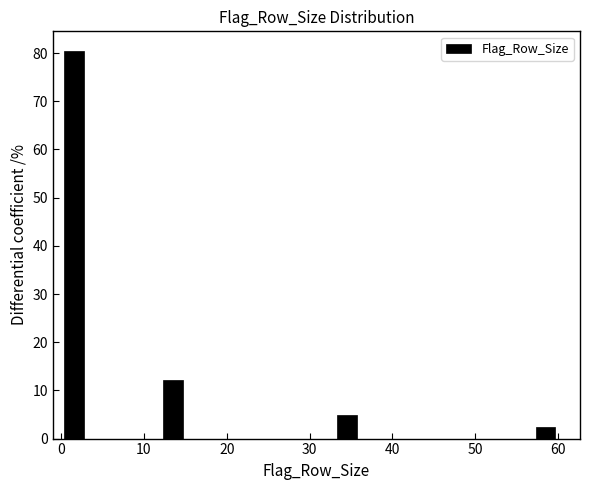

Read against the x-axis, roughly where is the centre of the tallest bar?

2